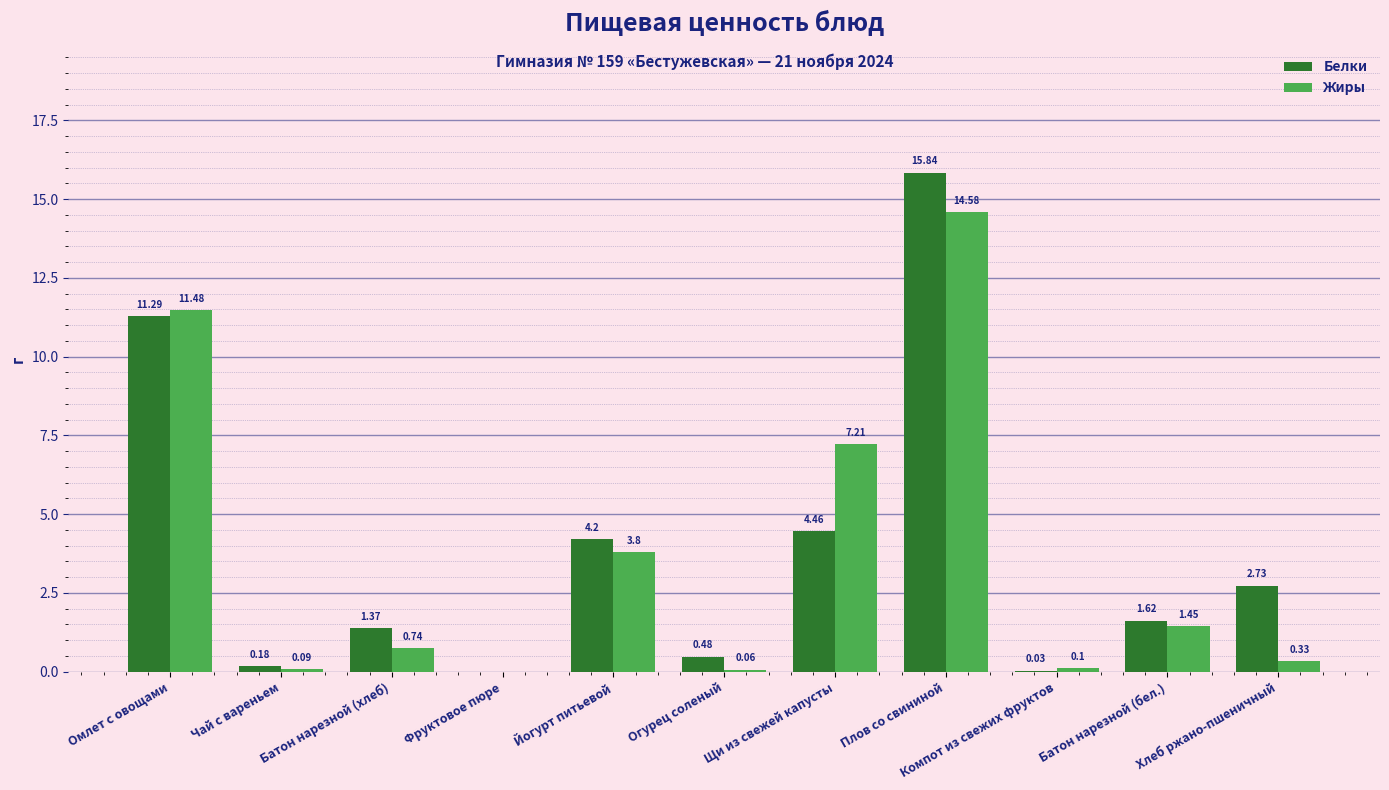

Are the bars grouped side by side (vs. stacked)?

Yes